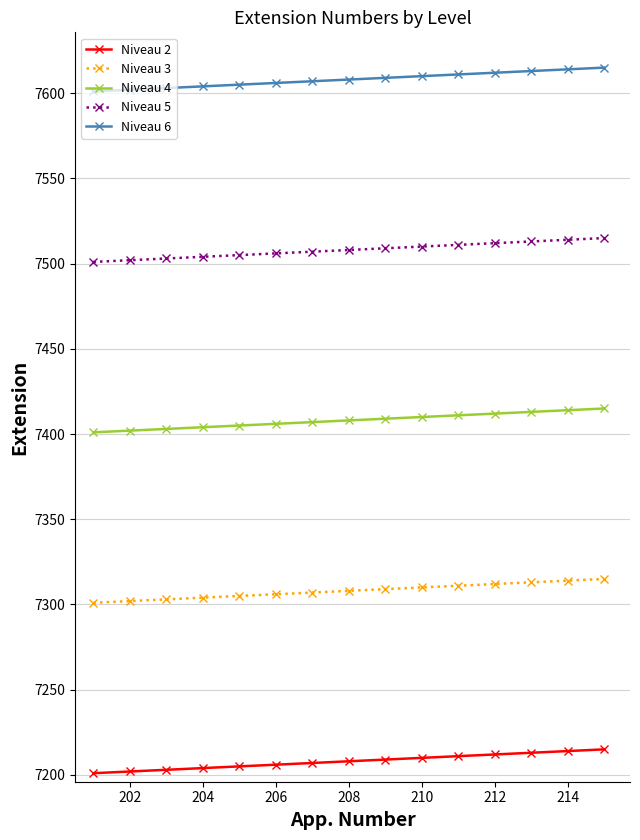

What is the greatest value displayed?

7615